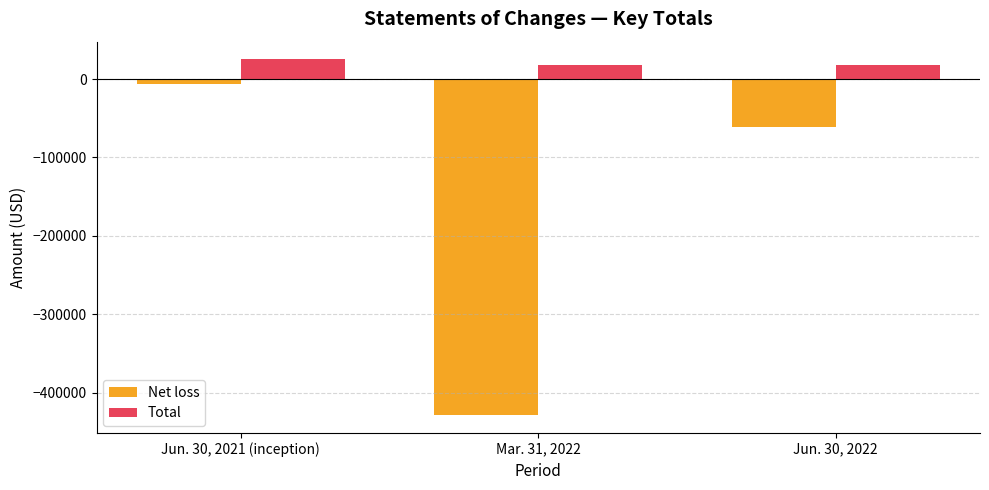

What is the sum of all Net loss values?

-496722